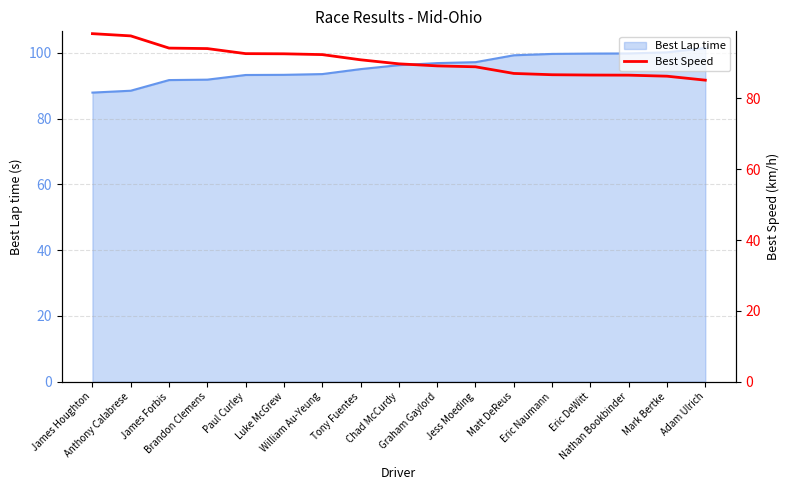

What is the label of the 13th point from the left?

Eric Naumann